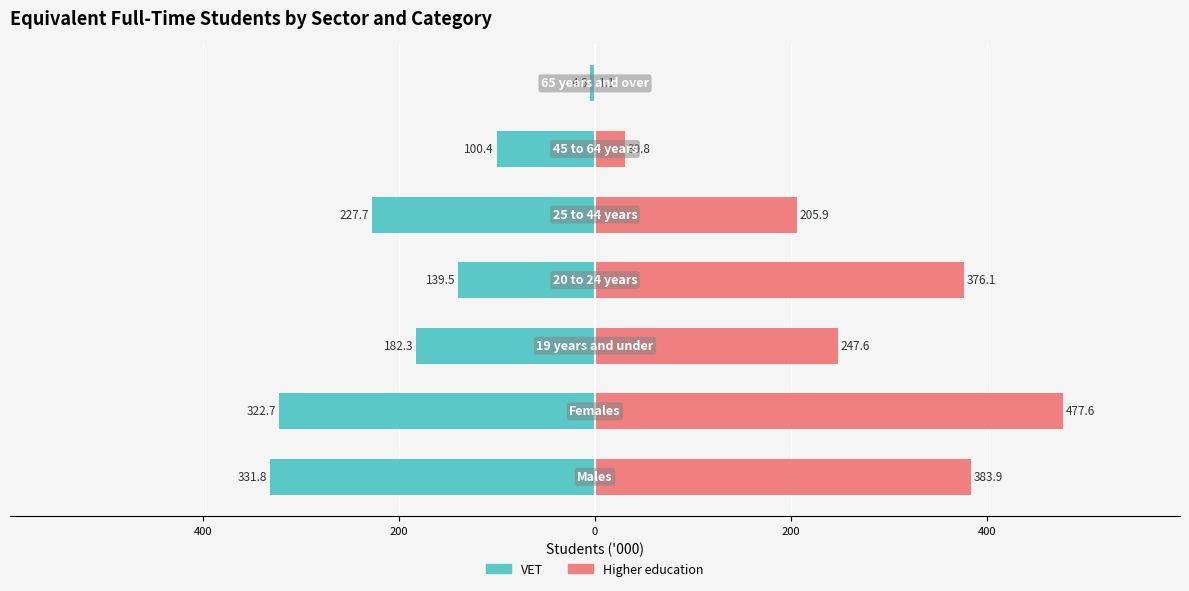

What are all the series names shown in the legend?

VET, Higher education